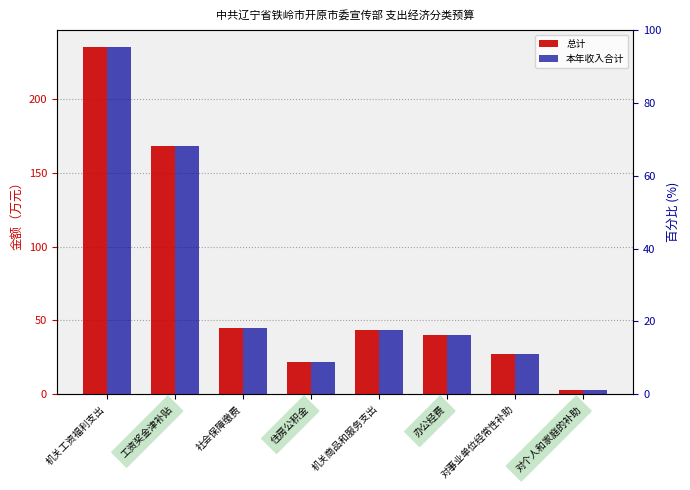

What are all the series names shown in the legend?

总计, 本年收入合计